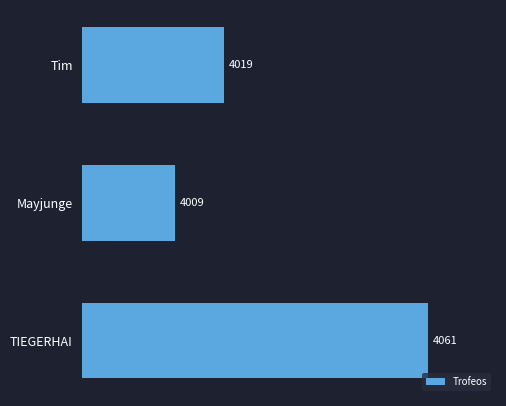

The value at TIEGERHAI is 4061. True or false?

True